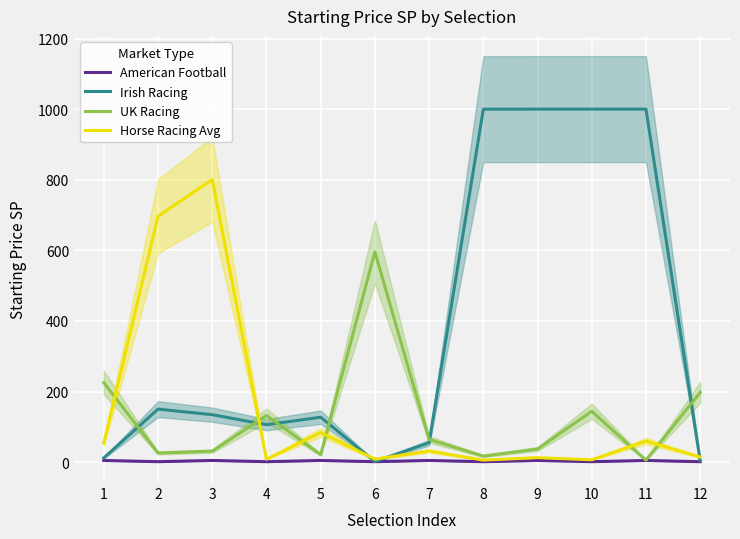

In American Football, how many points are higher than both neighbors (excluding endpoints)?

5